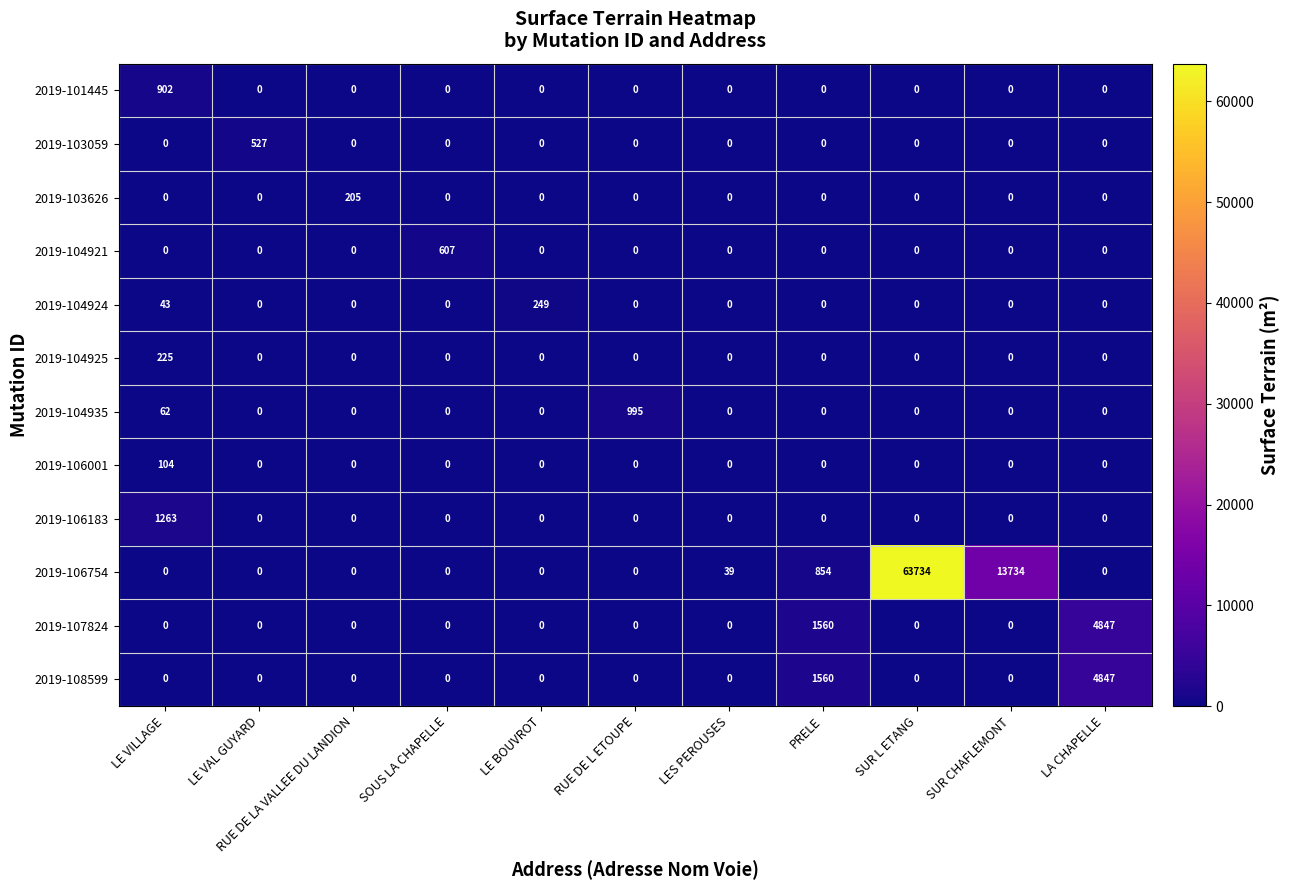

What is the sum of all 2019-101445 values?

902